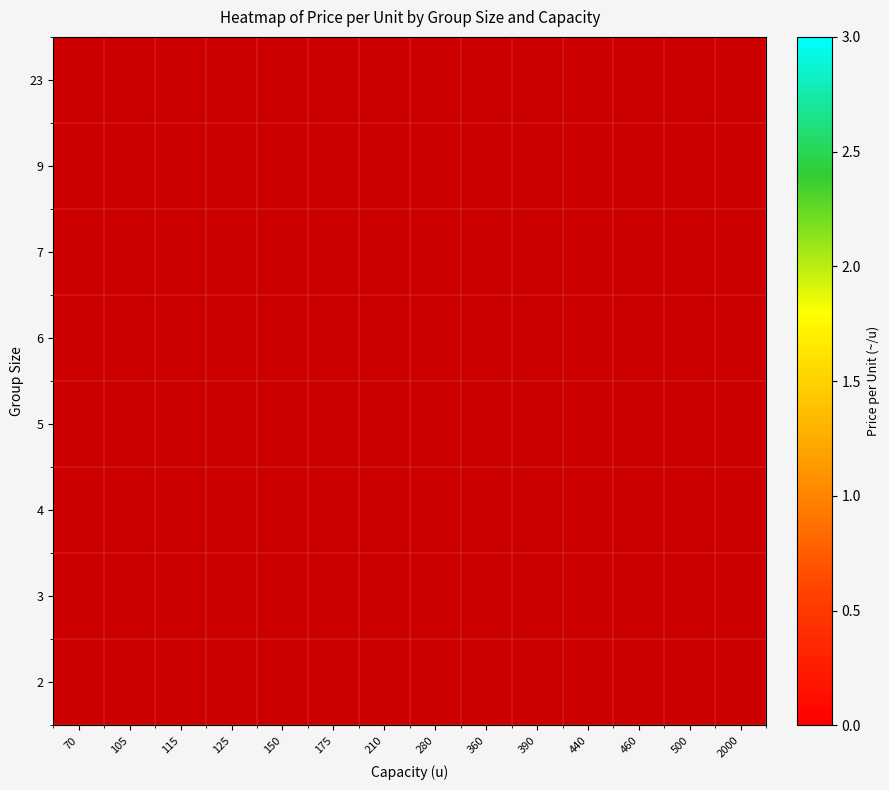

Rank the series by their average value, from highest to lowest.

2, 3, 4, 5, 6, 7, 9, 23